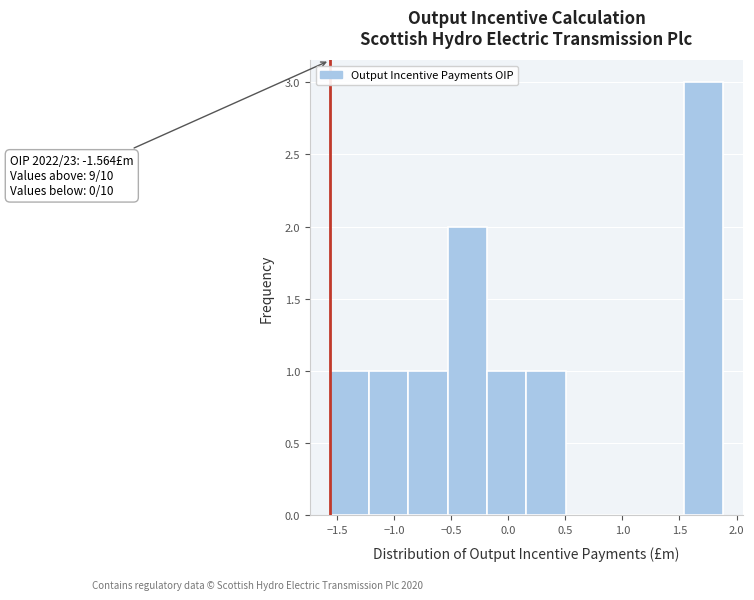

Which range on the x-axis has the tallest bar?

1.55 to 1.90